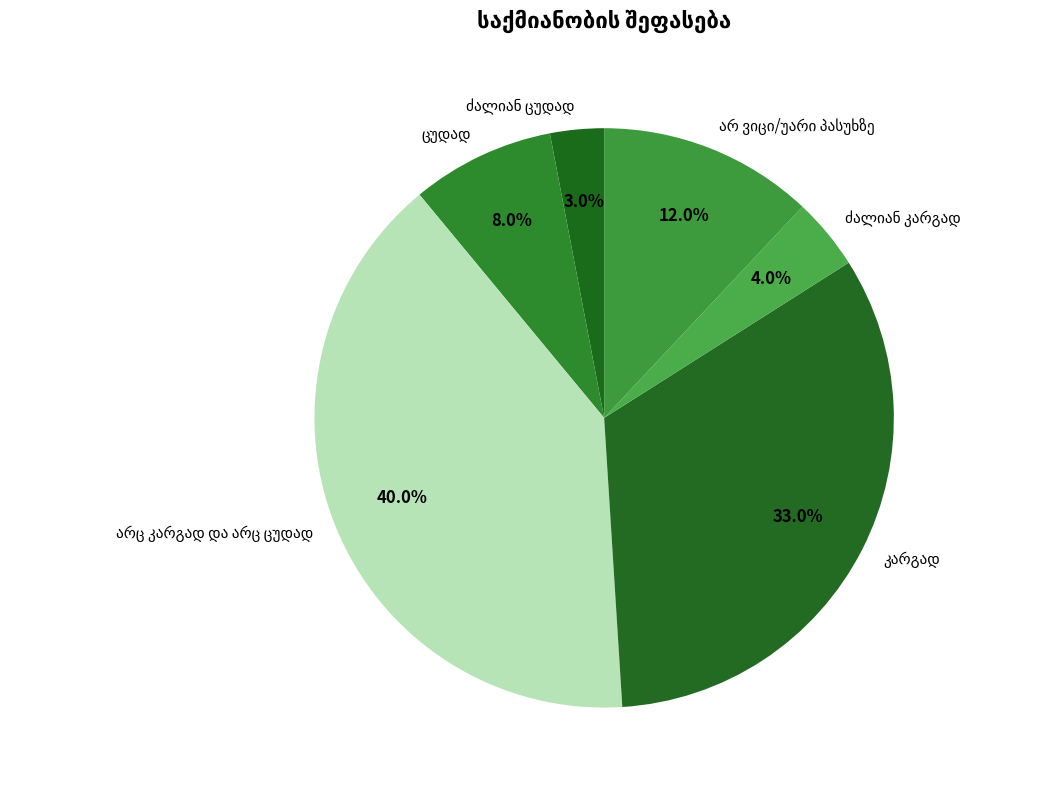

Is there a majority slice in this chart?

No